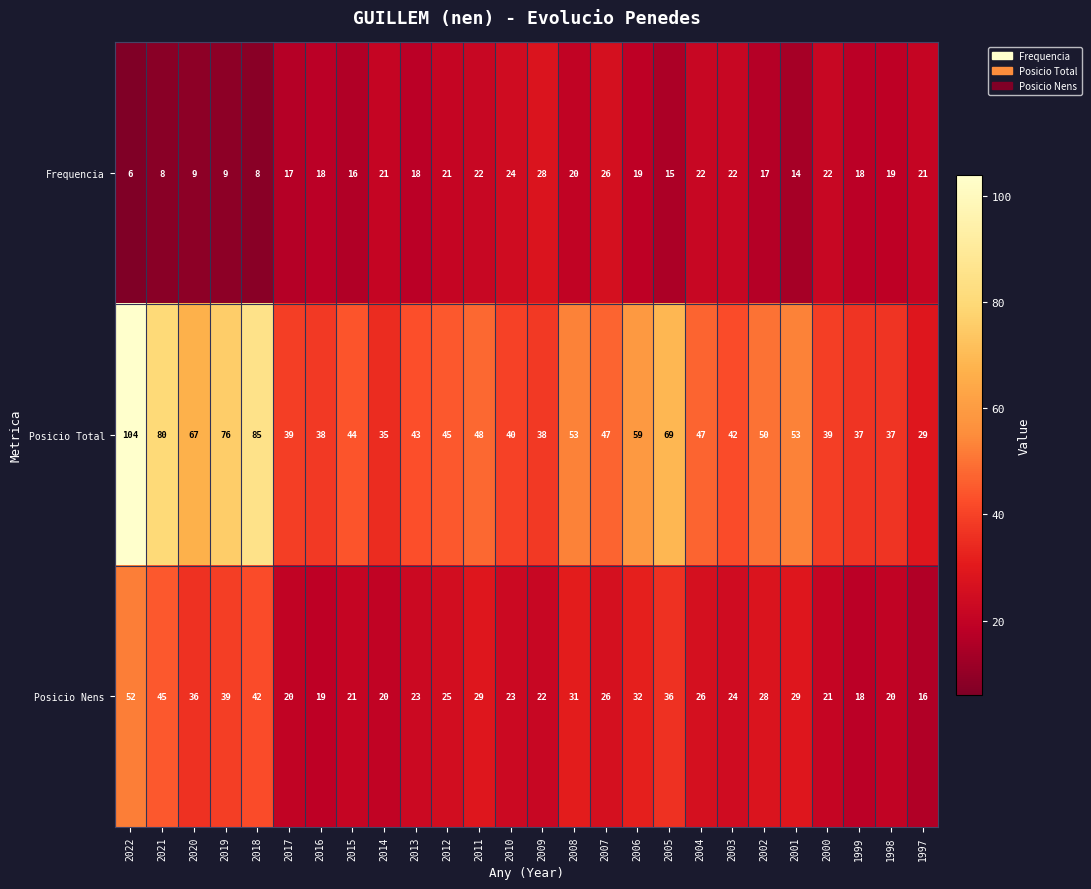

How many distinct data groups are displayed?

3